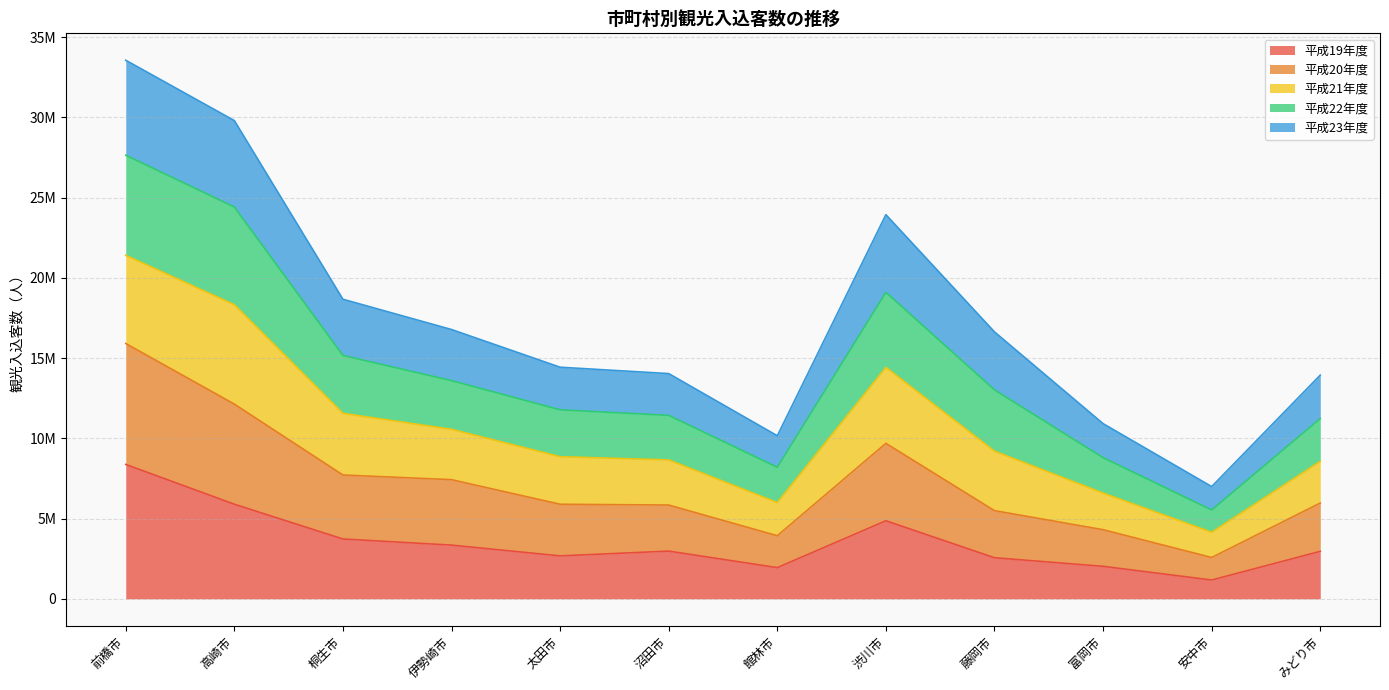

True or false: 22 and 20 intersect in this chart.

False